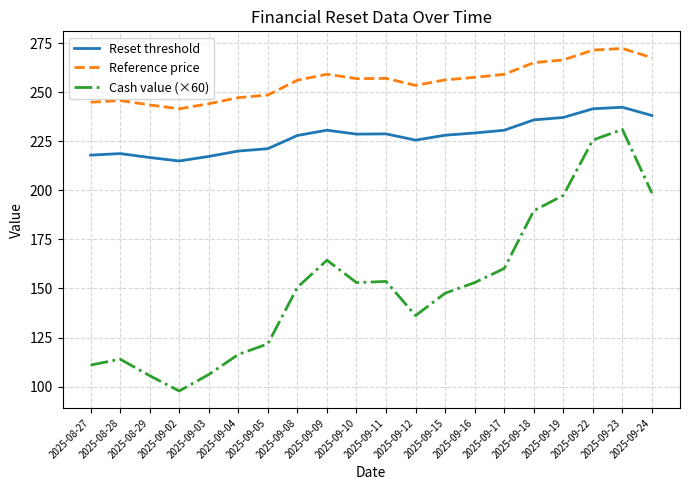

How many lines are shown in the chart?

3